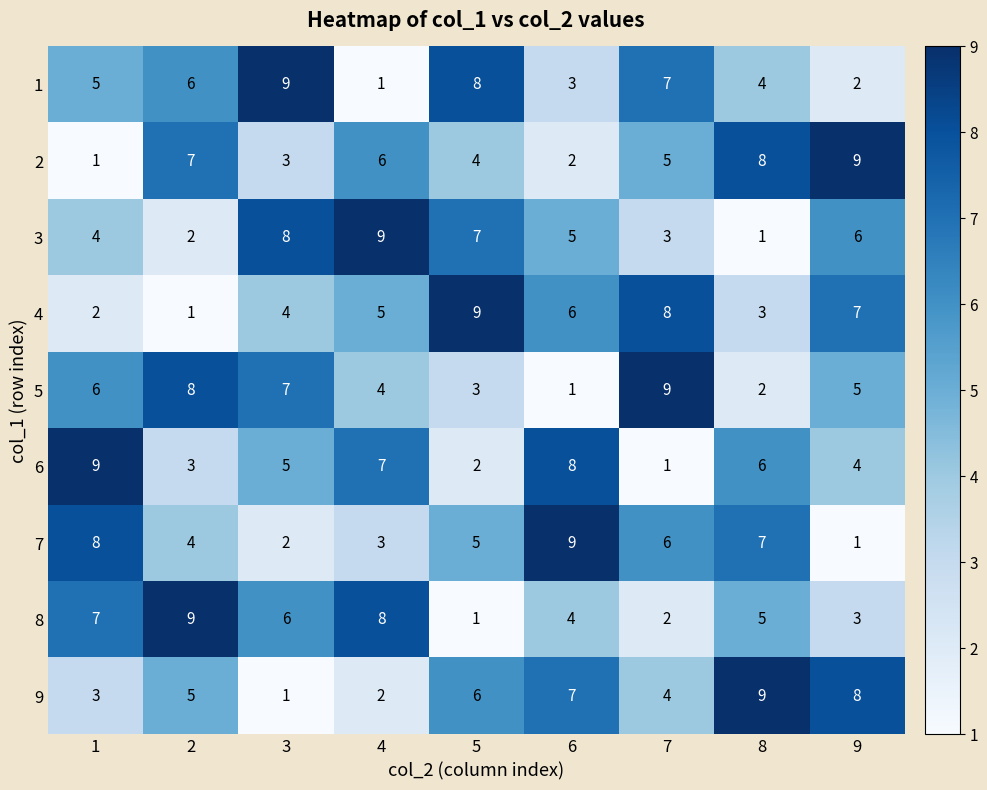

Is the value of 6 at 3 greater than the value of 9 at 7?

Yes